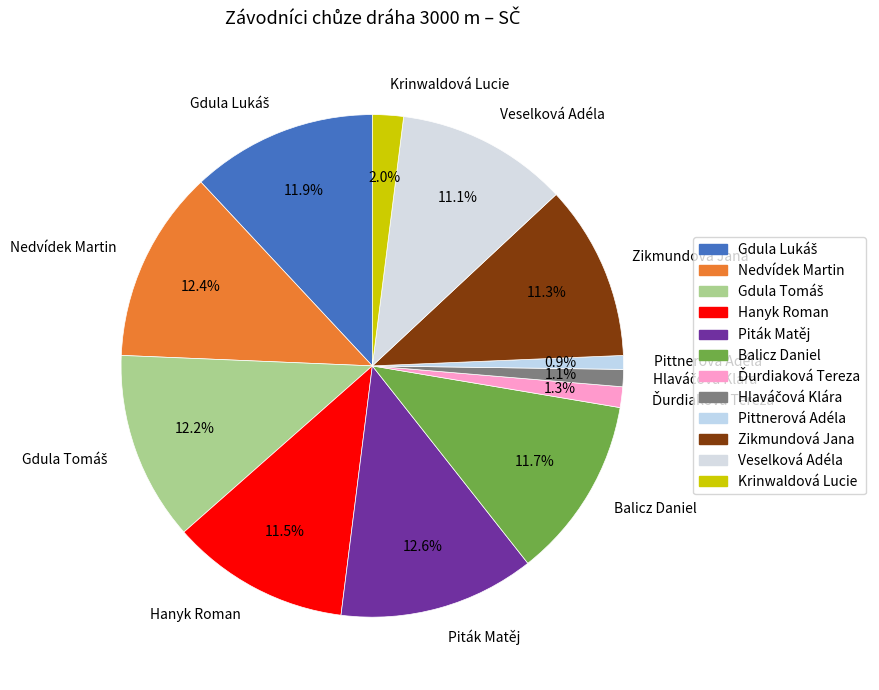

Which has a higher value, Zikmundová Jana or Piták Matěj?

Piták Matěj